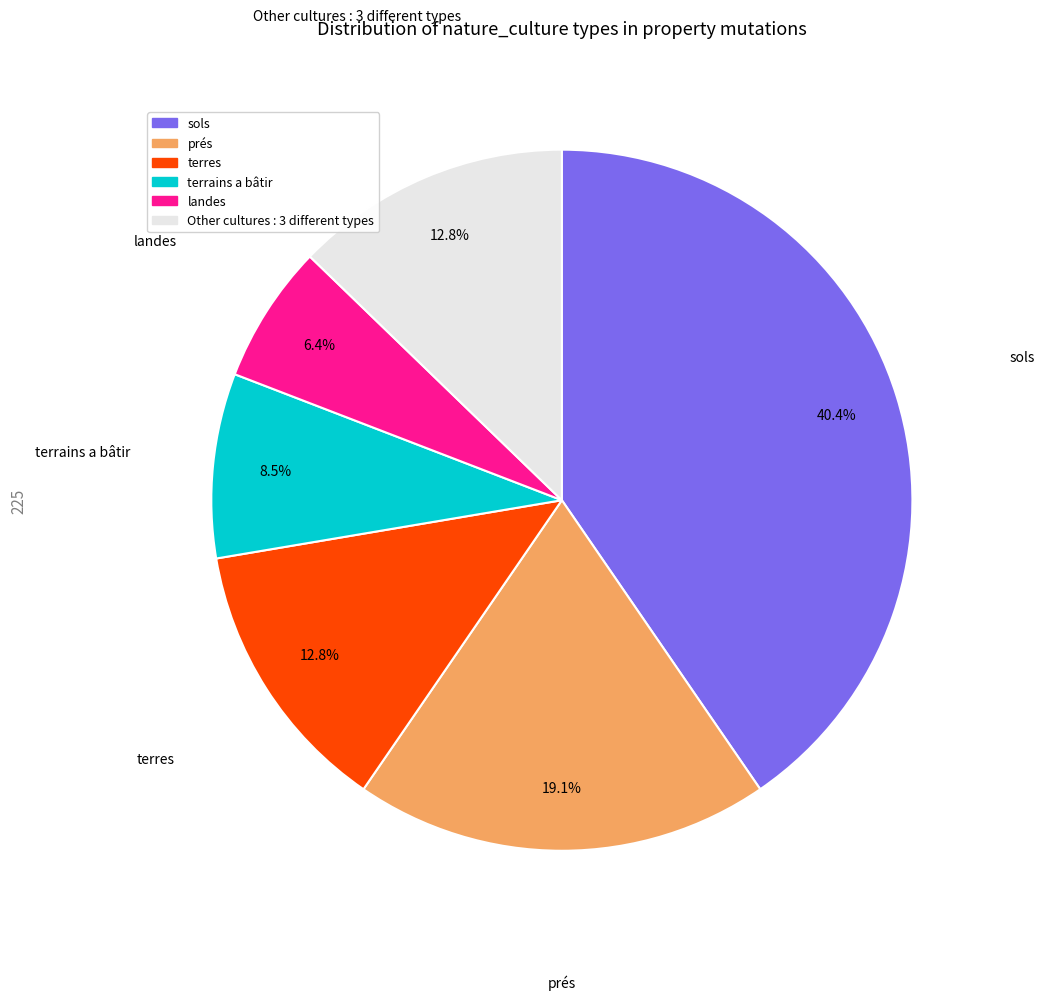

Is there a majority slice in this chart?

No